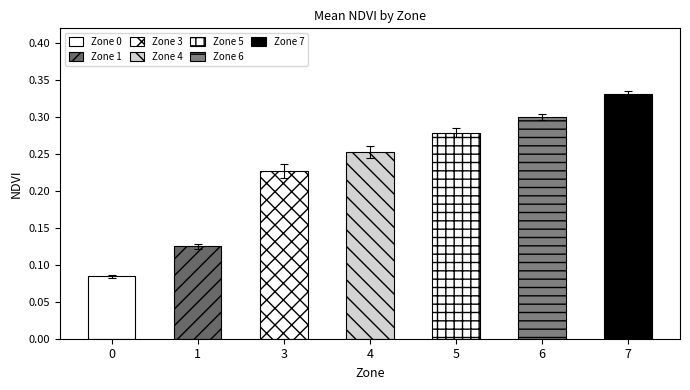

List the labels in order of value, largest first.

7, 6, 5, 4, 3, 1, 0